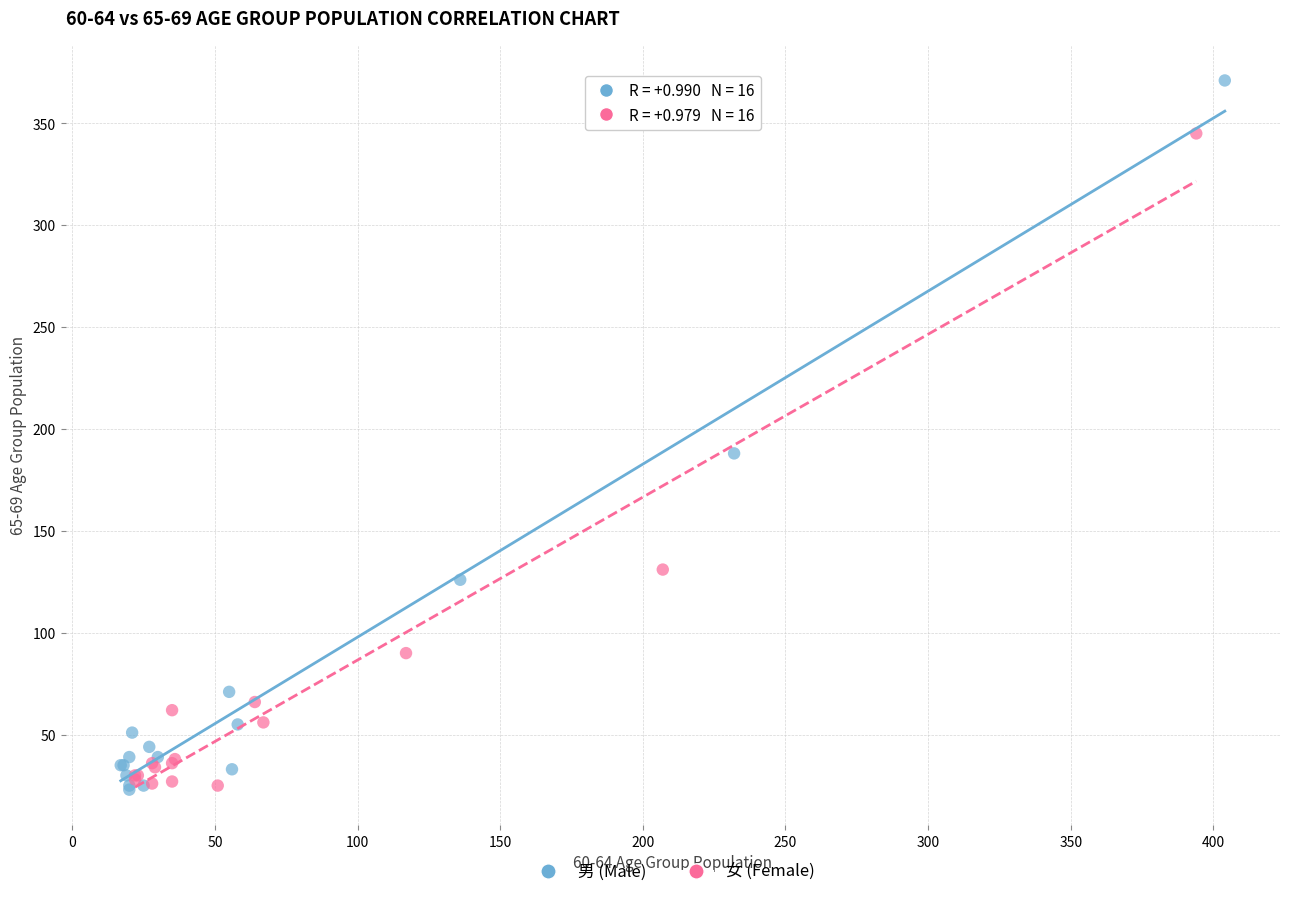

Which series has the widest spread of Y values?

男 (Male)